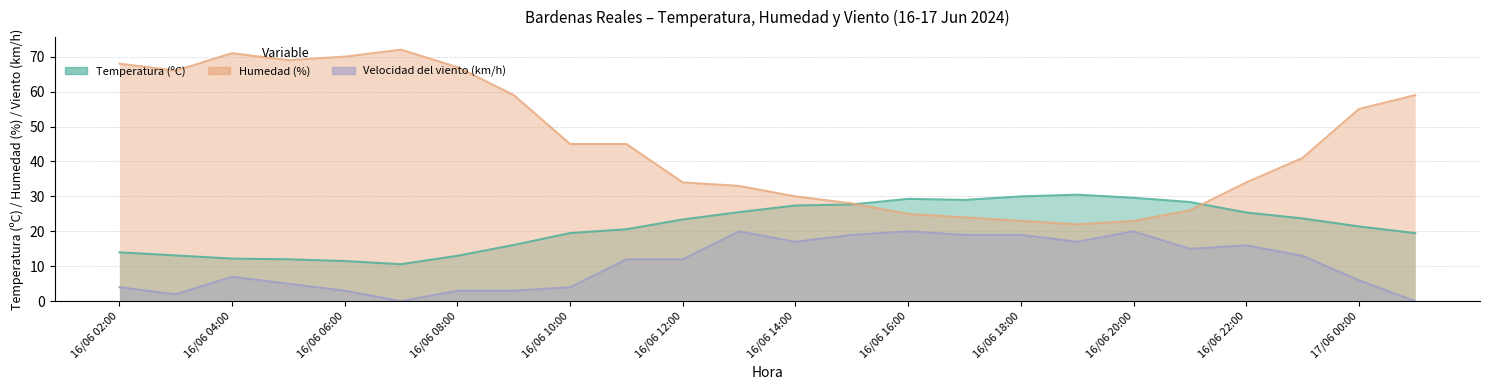

What is the average value of the Humedad (%) series?

45.4